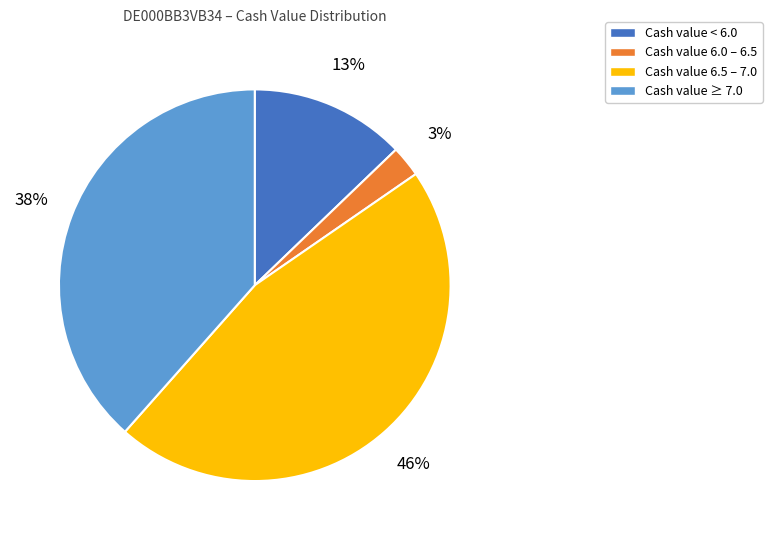

To the nearest percent, what is the average slice percentage?

25%